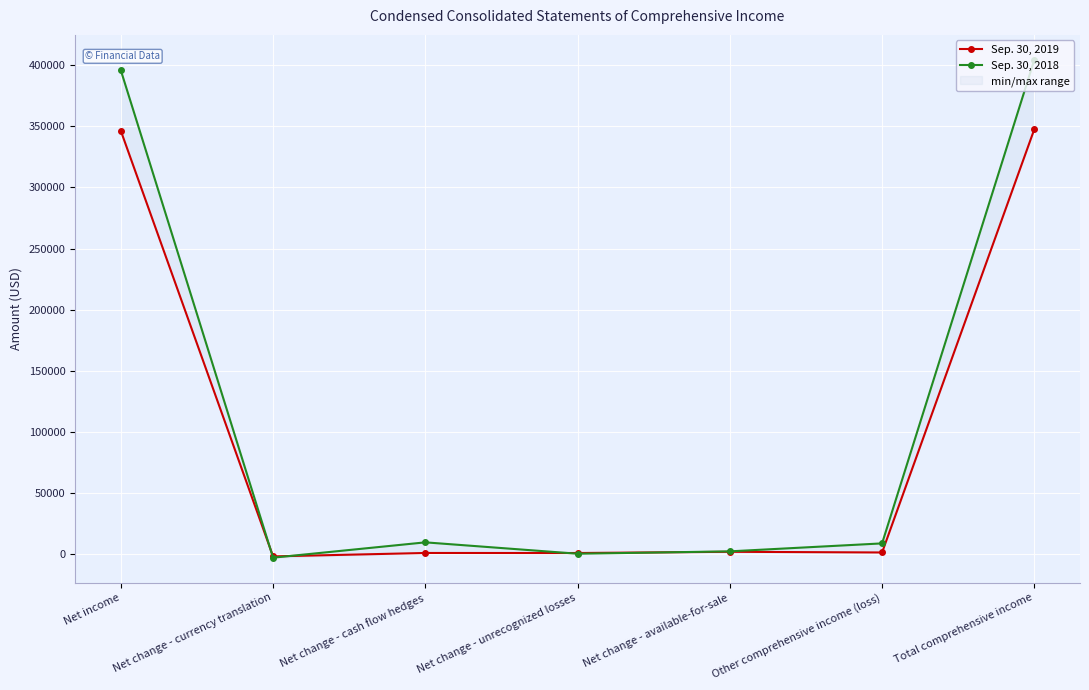

List the series in order of their overall mean, lowest first.

Sep. 30, 2019, Sep. 30, 2018